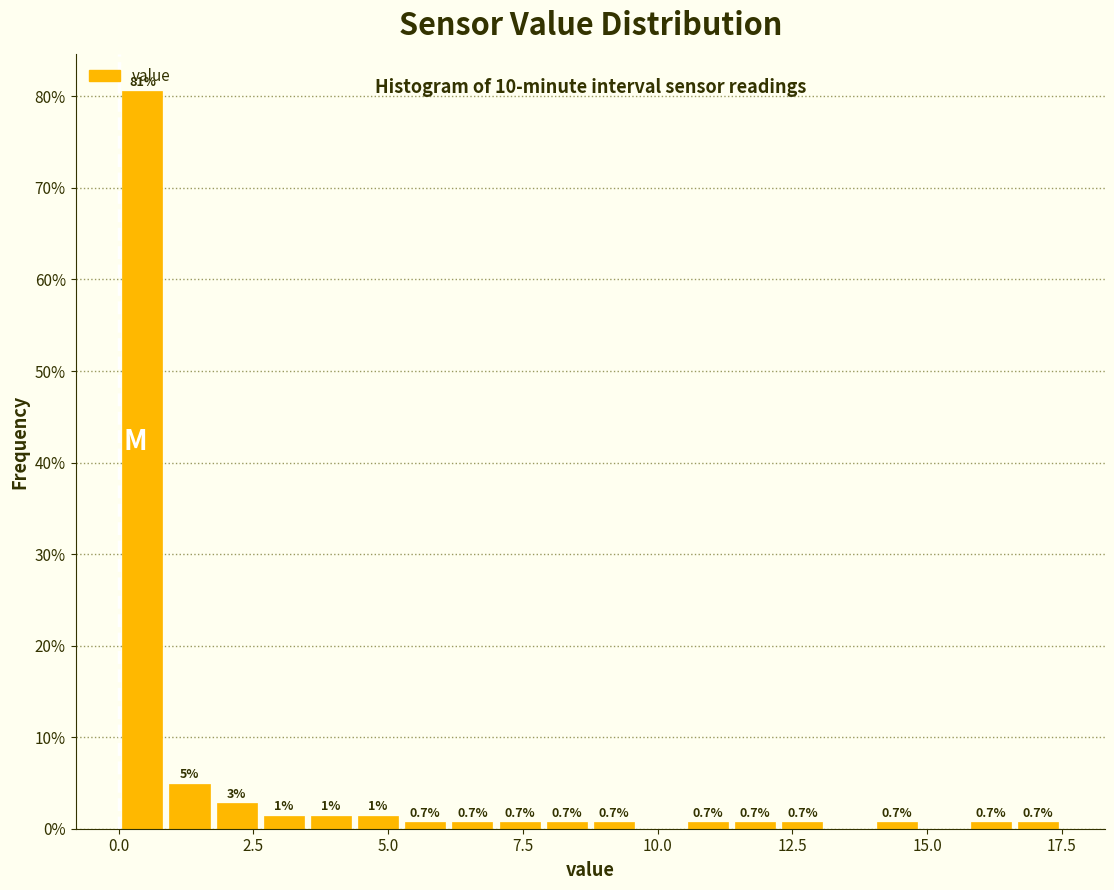

Around what value on the x-axis is the tallest bar? Give the approximate position of its centre, as read against the axis.

0.5